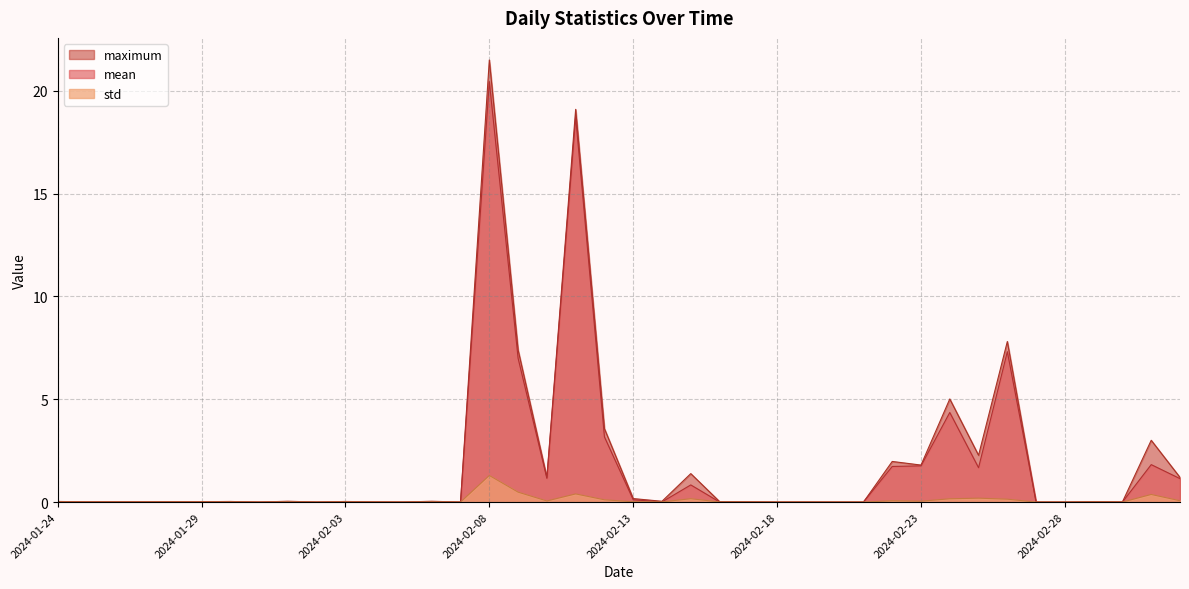

List the series in order of their peak value, lowest first.

std, mean, maximum